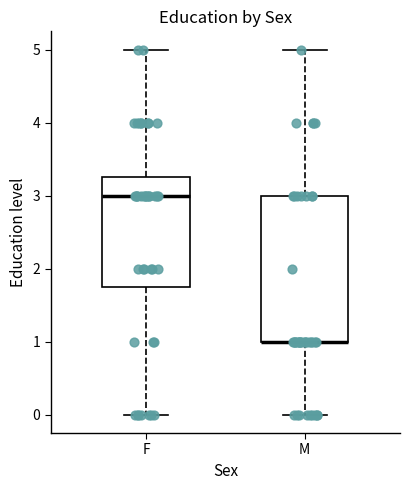

Reading left to right, read every box against the y-axis: the position of its median line, the range the box covers, and the ends of its whiskers. The values are not printed on the chart, so give them approximately, as read against the axis.

F: median 3.0, box 1.8 to 3.3, whiskers 0.0 to 5.0
M: median 1.0 (drawn on the box's lower edge), box 1.0 to 3.0, whiskers 0.0 to 5.0